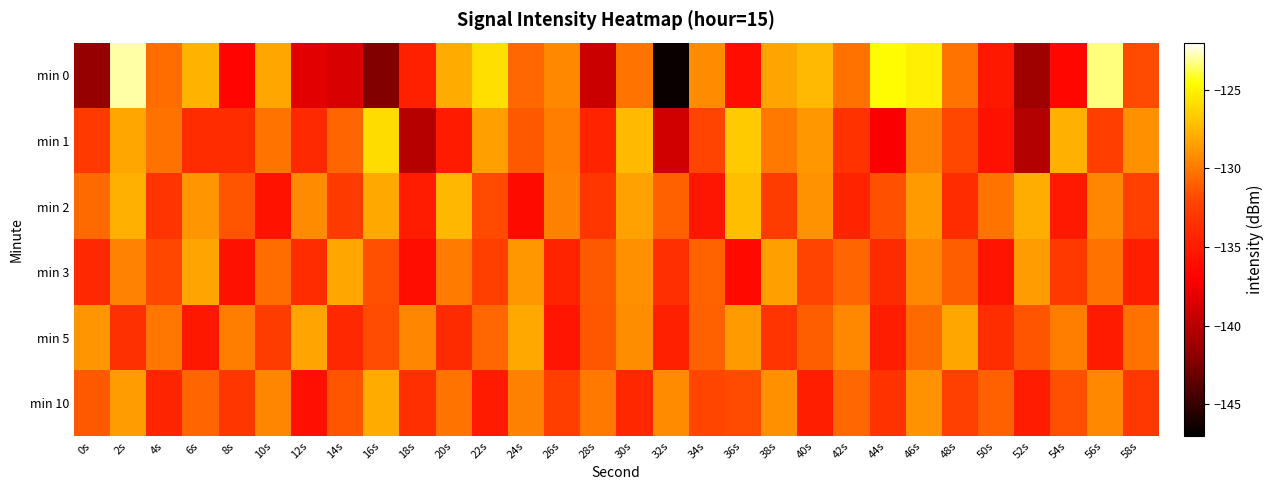

Which has a higher value, 14s or 54s?

54s